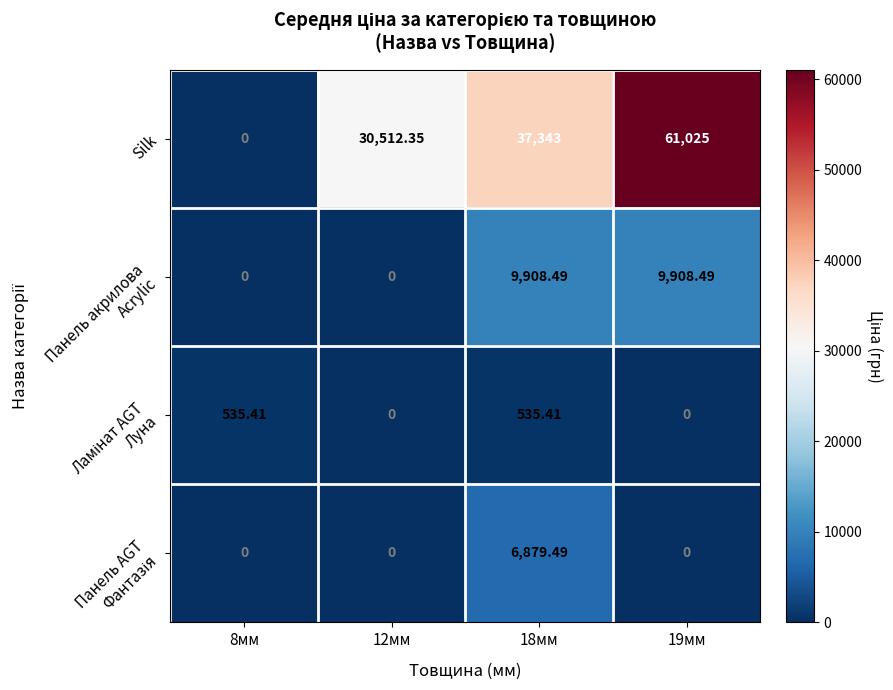

Which series has the largest total across all categories?

Silk